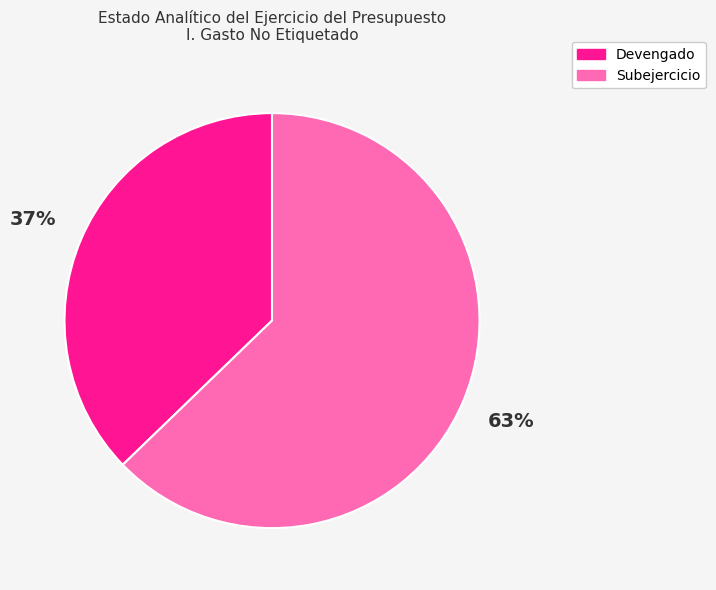

True or false: Subejercicio accounts for 70% of the total.

False